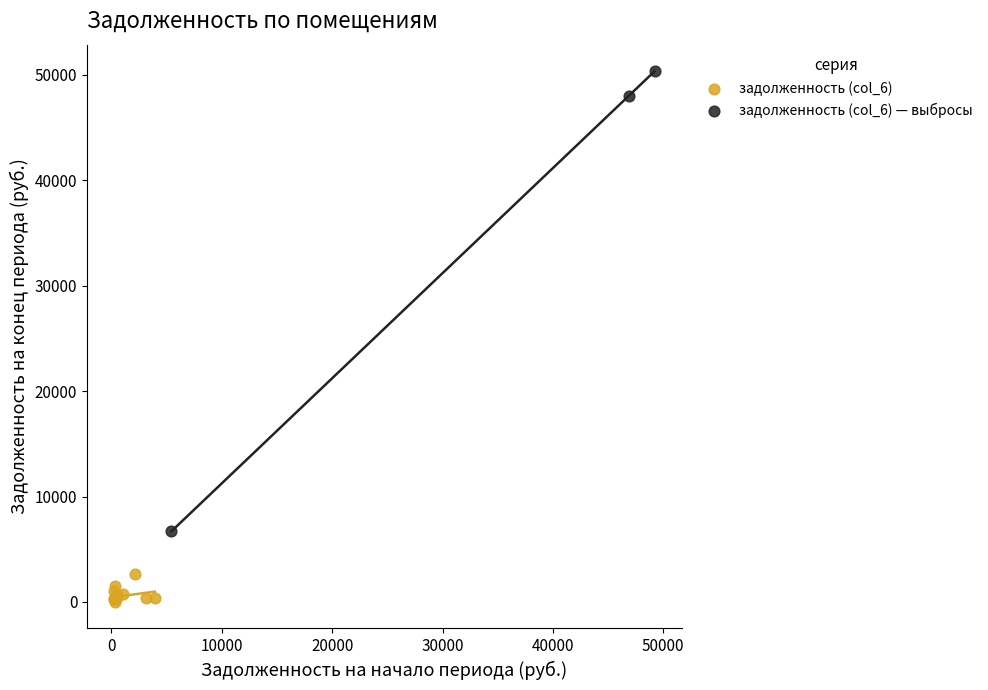

Which series reaches the maximum Y coordinate?

задолженность (col_6) — выбросы